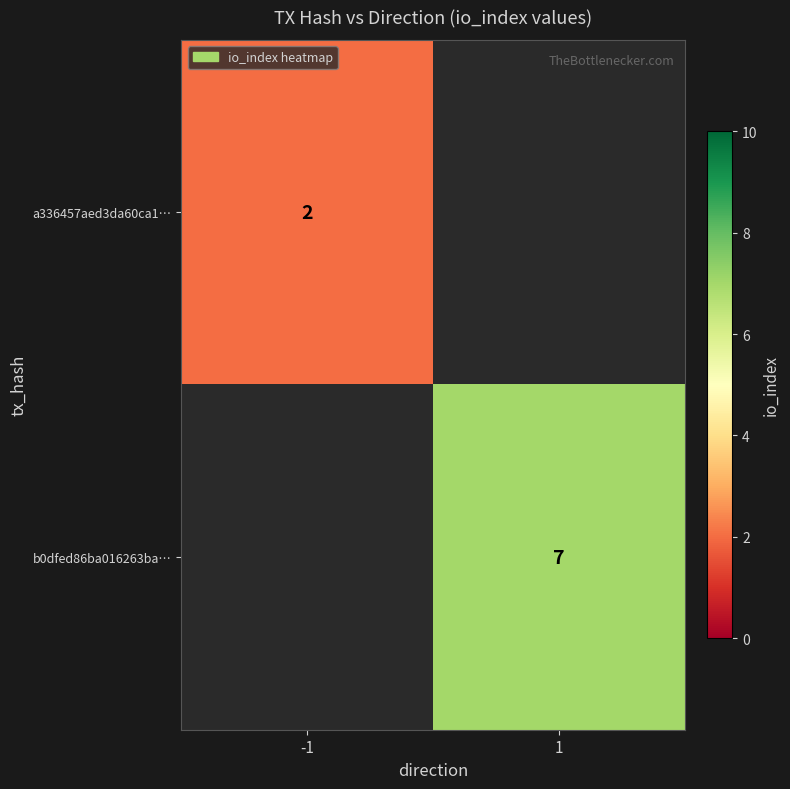

Between 1 and -1, which is larger?

-1